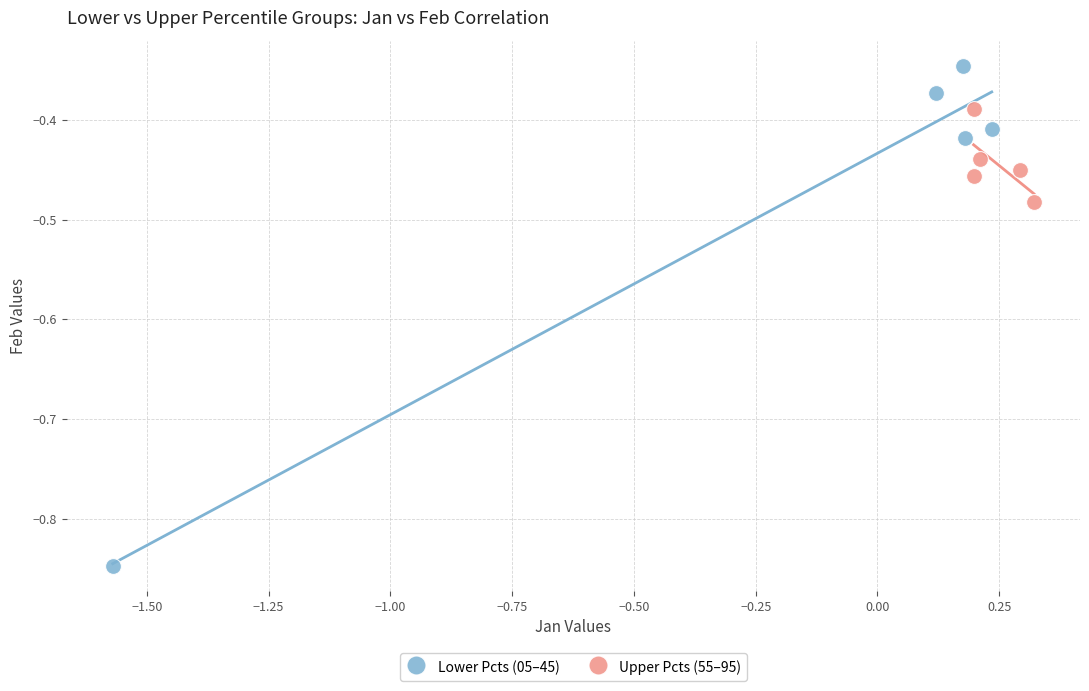

Which series has the widest spread of Y values?

Lower Pcts (05–45)